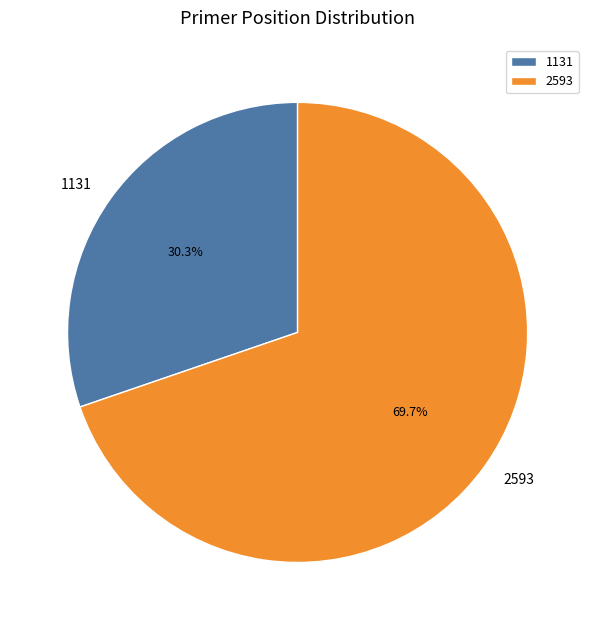

Which slice is the largest?

2593